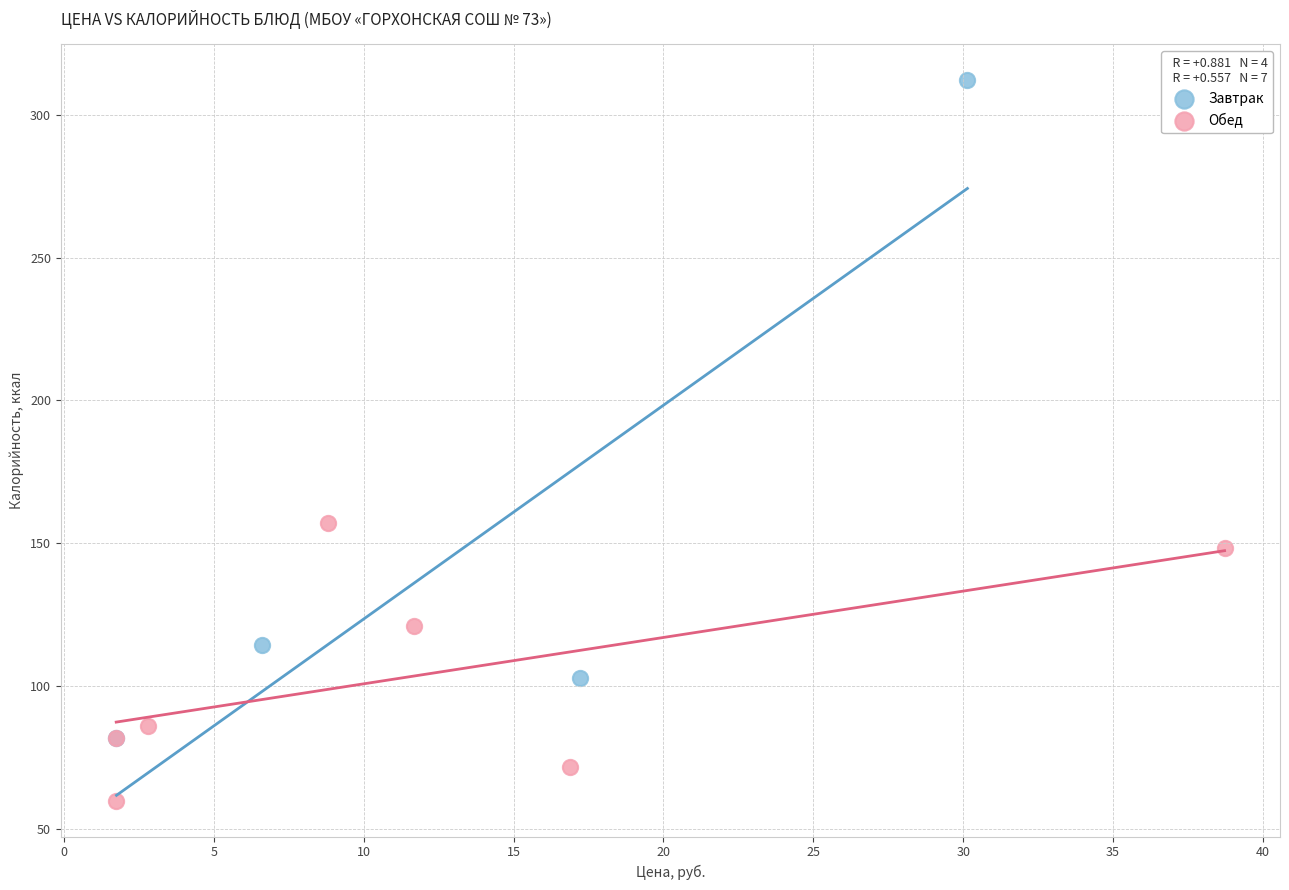

Which series contains the lowest Y value?

Обед